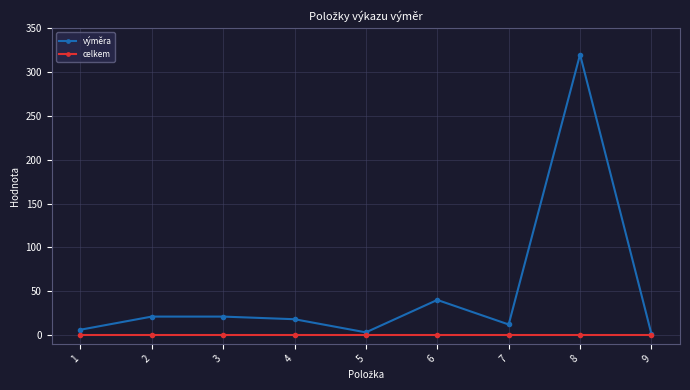

How many values in the výměra series are below 18?

4